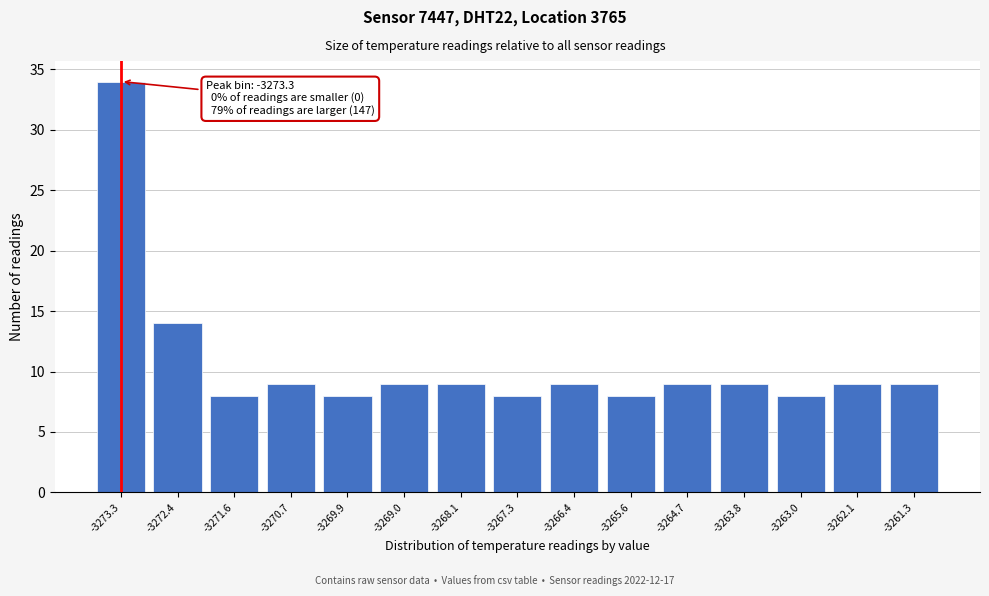

Reading left to right, what are all the values shown in this chart?

-3273.3=34	-3272.4=14	-3271.6=8	-3270.7=9	-3269.9=8	-3269.0=9	-3268.1=9	-3267.3=8	-3266.4=9	-3265.6=8	-3264.7=9	-3263.8=9	-3263.0=8	-3262.1=9	-3261.3=9